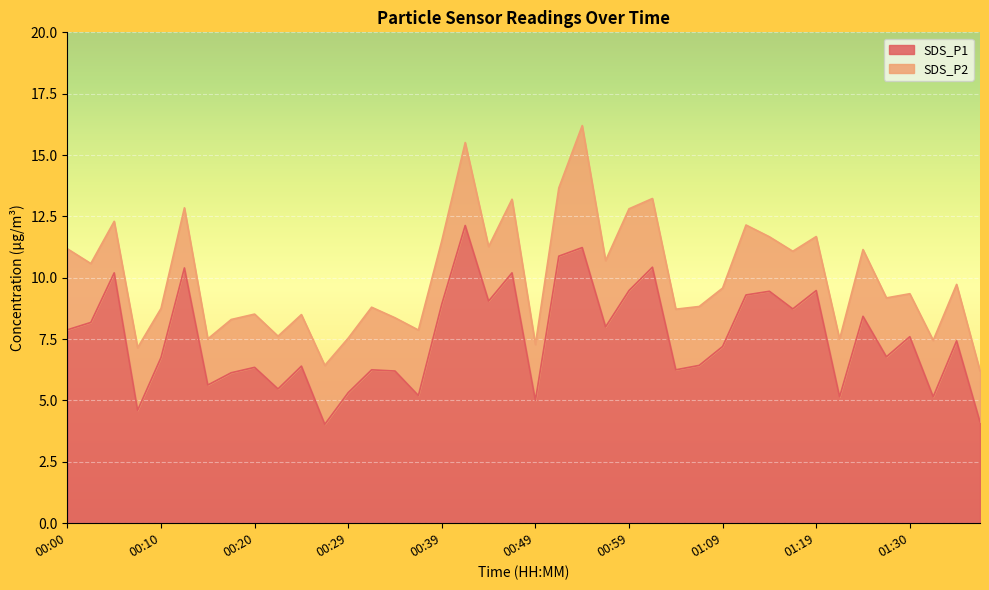

List the labels in order of value, largest first.

00:41, 00:54, 00:51, 01:01, 00:12, 00:05, 00:46, 00:59, 01:19, 01:14, 01:11, 00:44, 00:39, 01:17, 01:25, 00:02, 00:56, 00:00, 01:30, 01:35, 01:09, 01:27, 00:10, 01:06, 00:24, 00:20, 00:32, 01:04, 00:34, 00:17, 00:15, 00:22, 00:29, 00:37, 01:22, 01:33, 00:49, 00:07, 01:38, 00:27